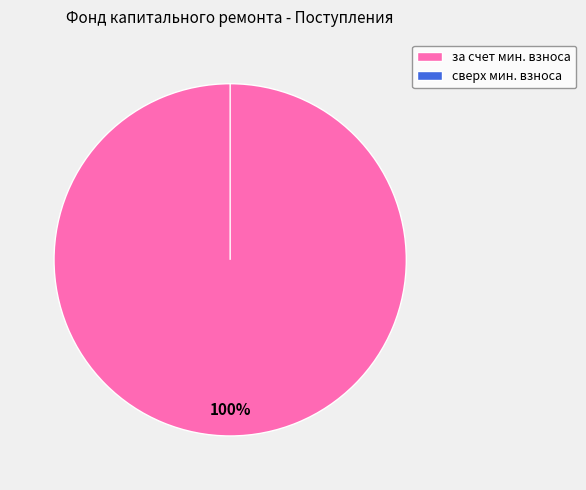

How many segments does this pie chart have?

2